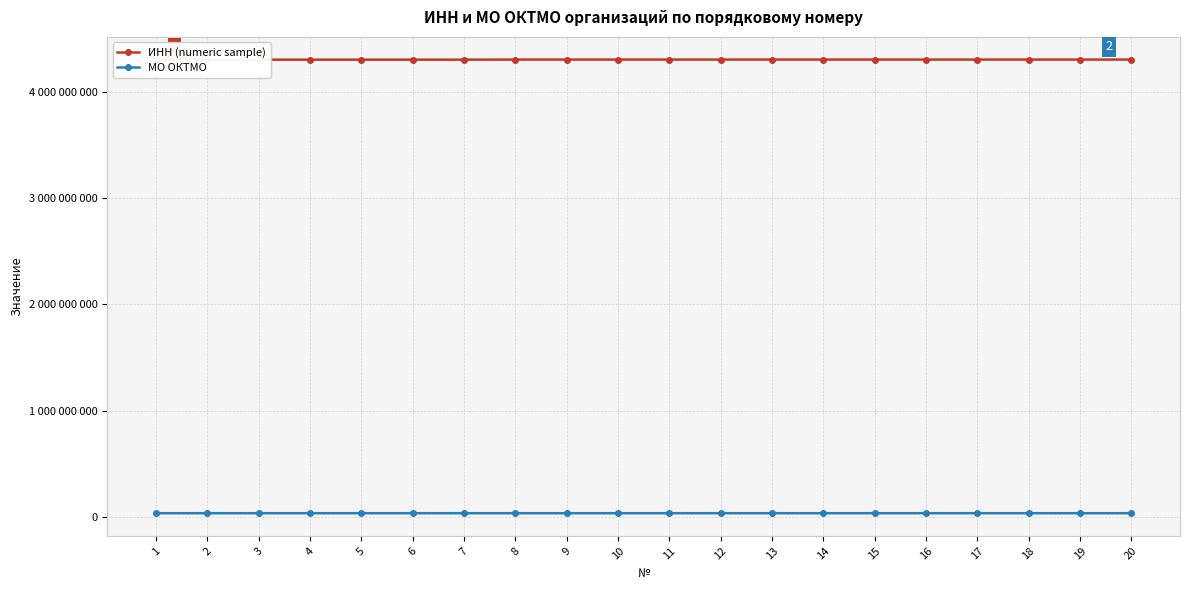

What is the sum of all МО ОКТМО values?

672091087